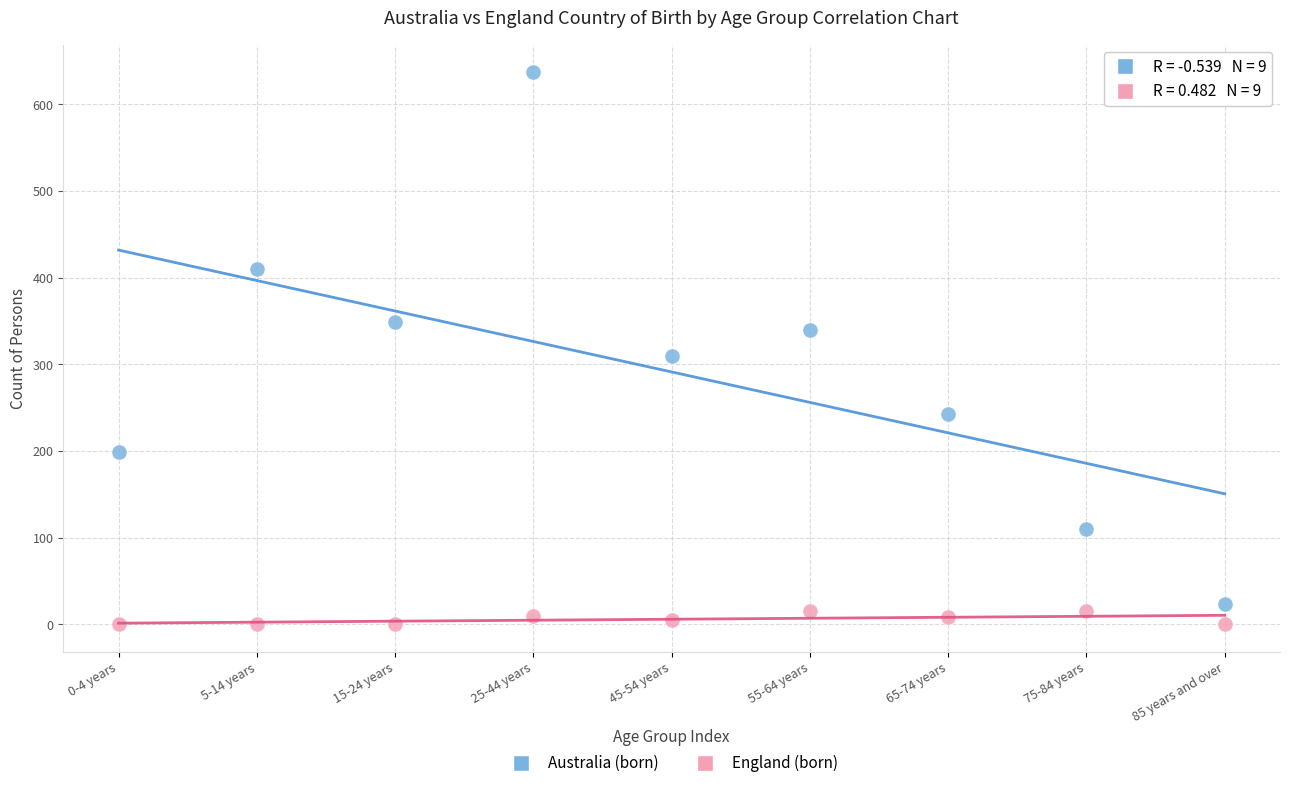

Across all series, what Y value is closest to 318?

310